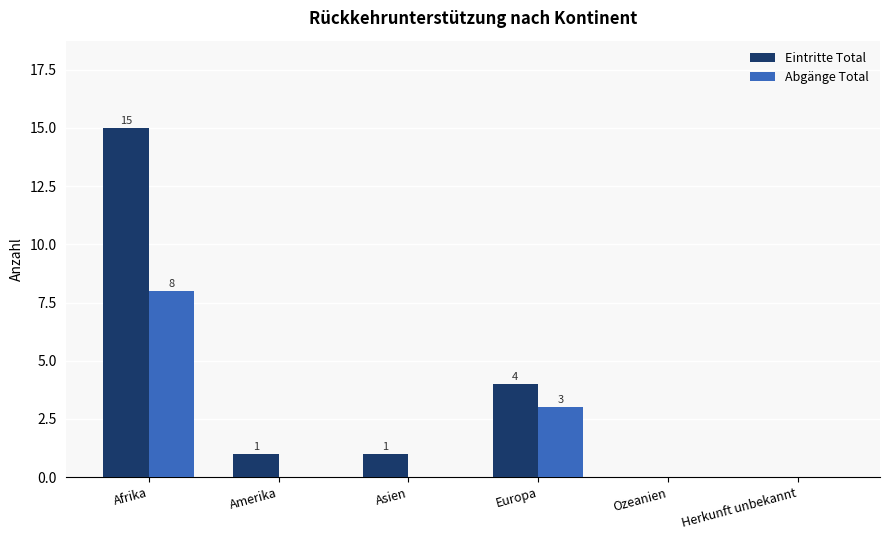

Does the chart contain stacked bars?

No